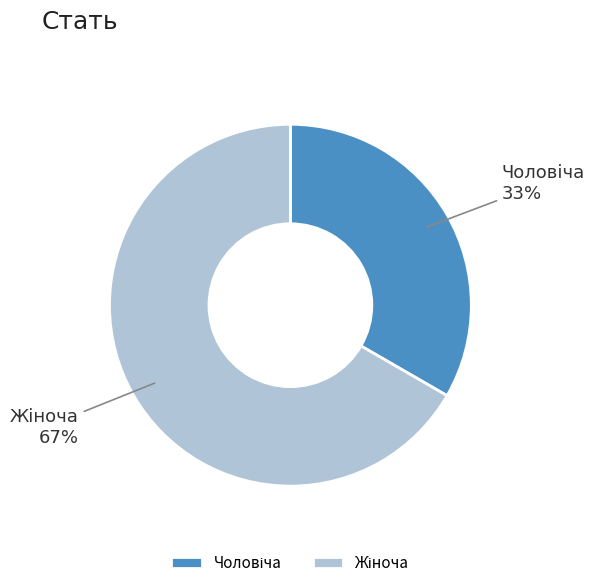

To the nearest percent, what is the average slice percentage?

50%